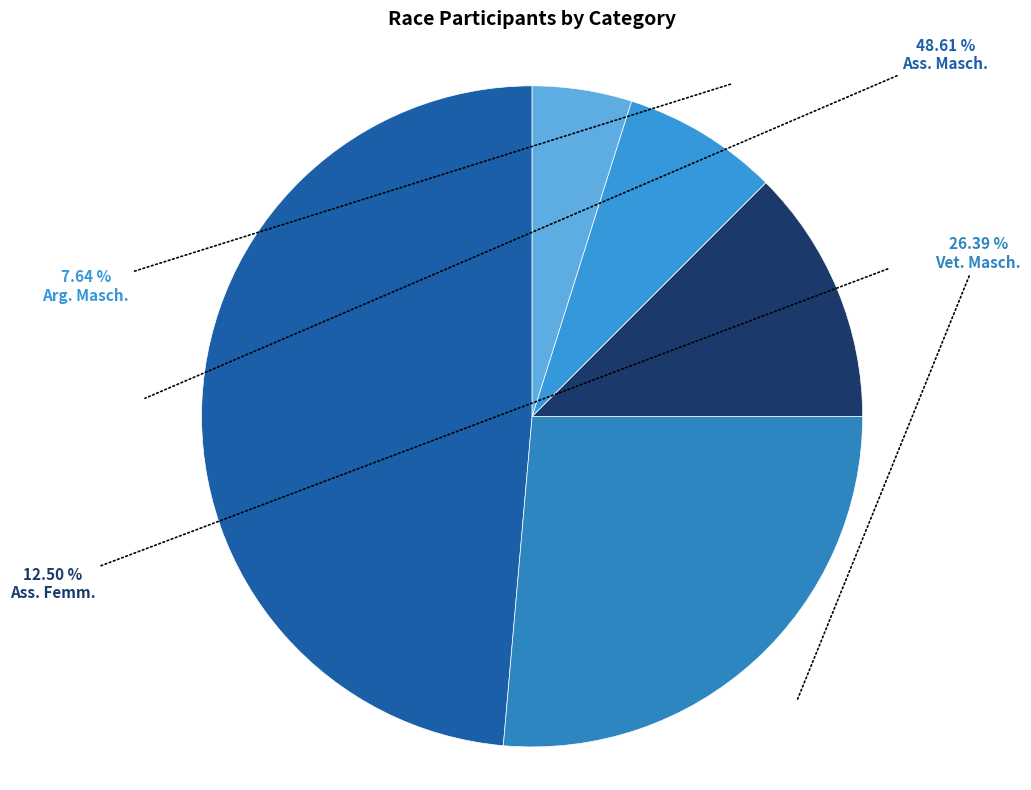

Is Vet. Femm. the majority of the pie?

No